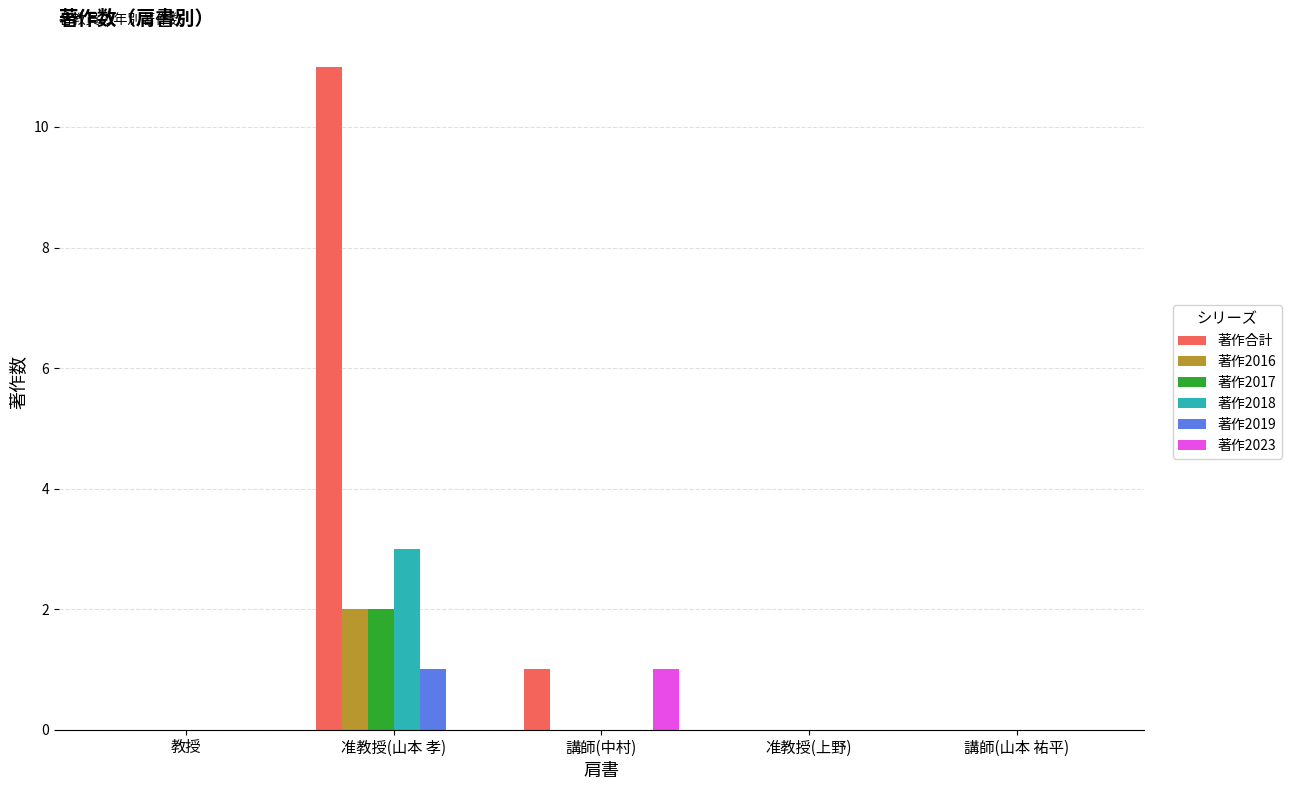

Is it true that 著作2023 equals 0 at 准教授(上野)?

True